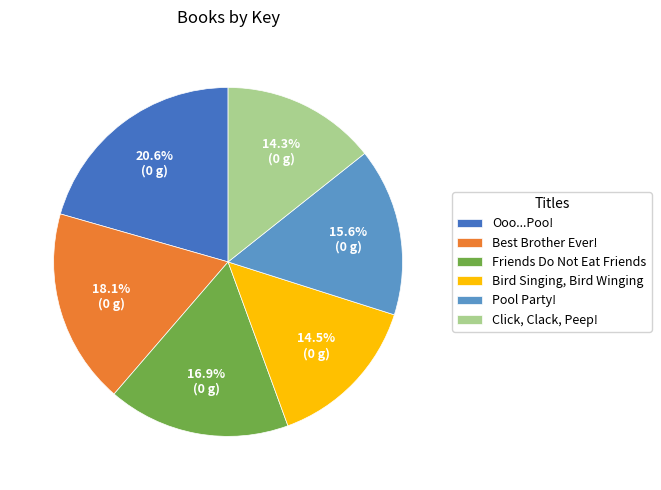

To the nearest percent, what percentage of the pie is Click, Clack, Peep!?

14%